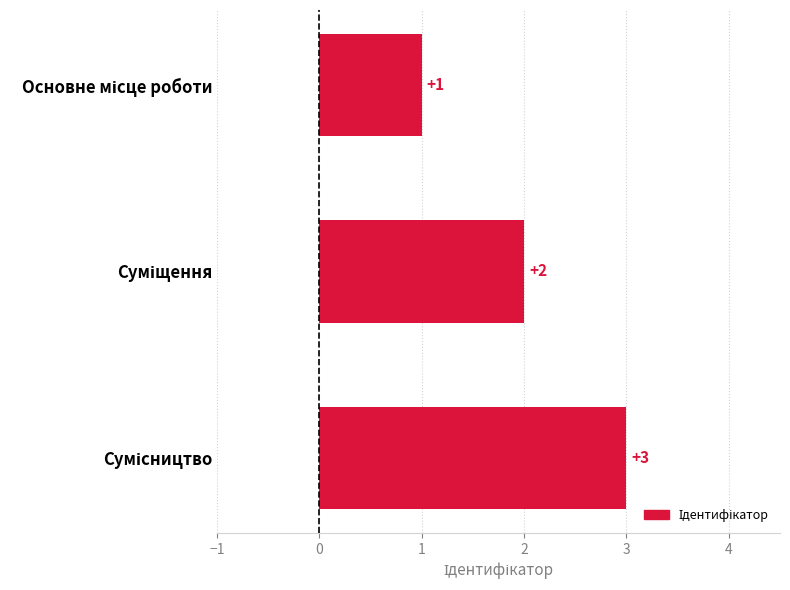

What is the sum of all values?

6